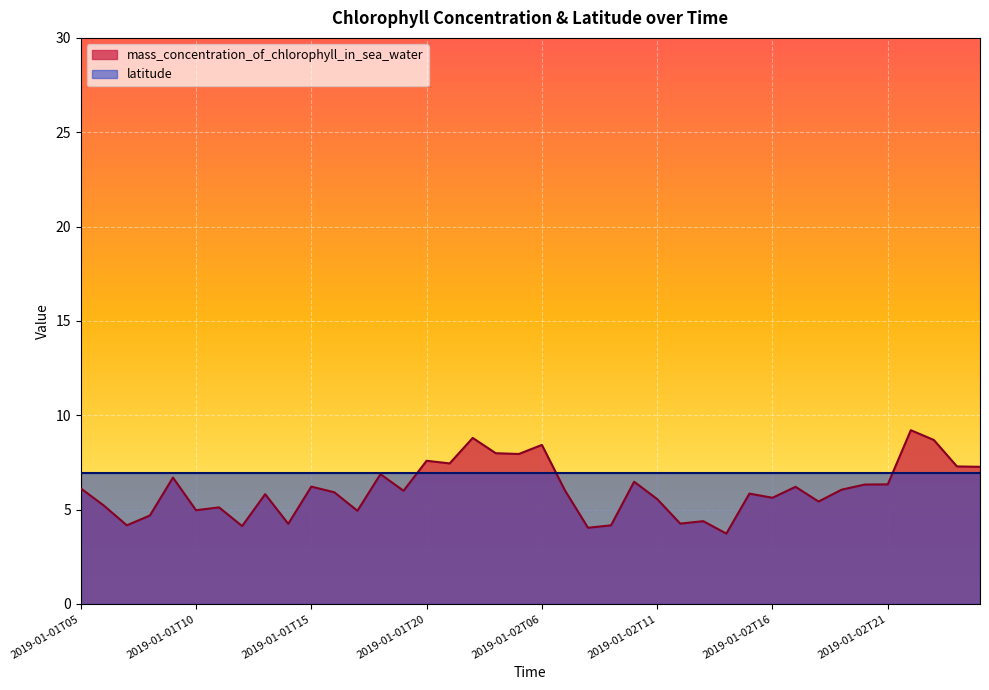

Which series has the largest range (max minus min)?

mass_concentration_of_chlorophyll_in_sea_water